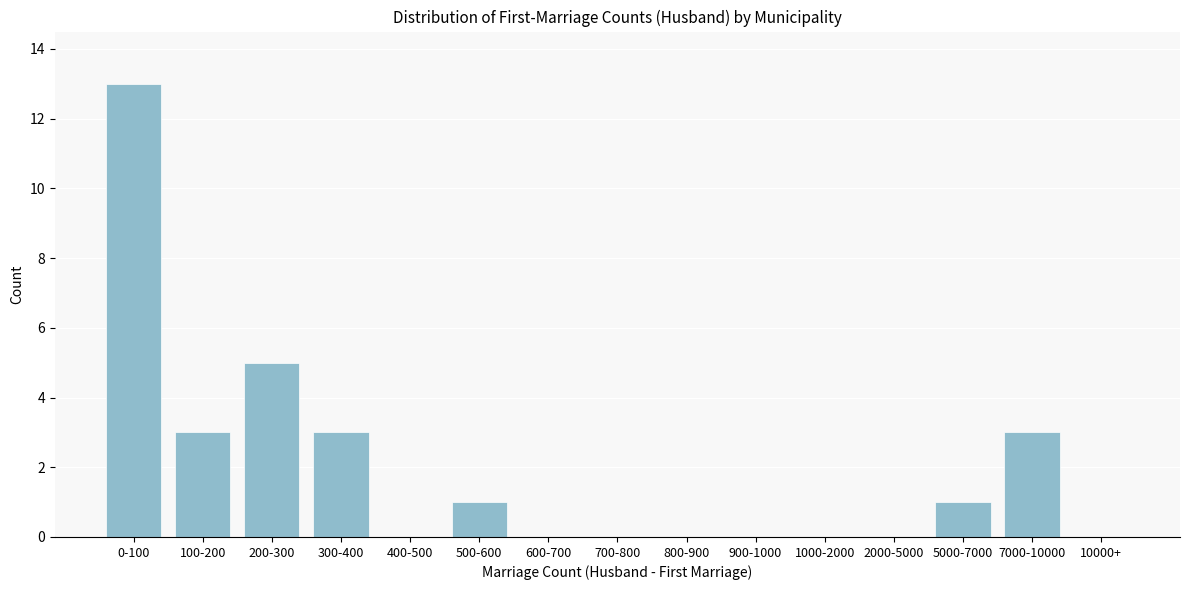

Reading right to left, list all the values displayed in this chart.

10000+=0	7000-10000=3	5000-7000=1	2000-5000=0	1000-2000=0	900-1000=0	800-900=0	700-800=0	600-700=0	500-600=1	400-500=0	300-400=3	200-300=5	100-200=3	0-100=13